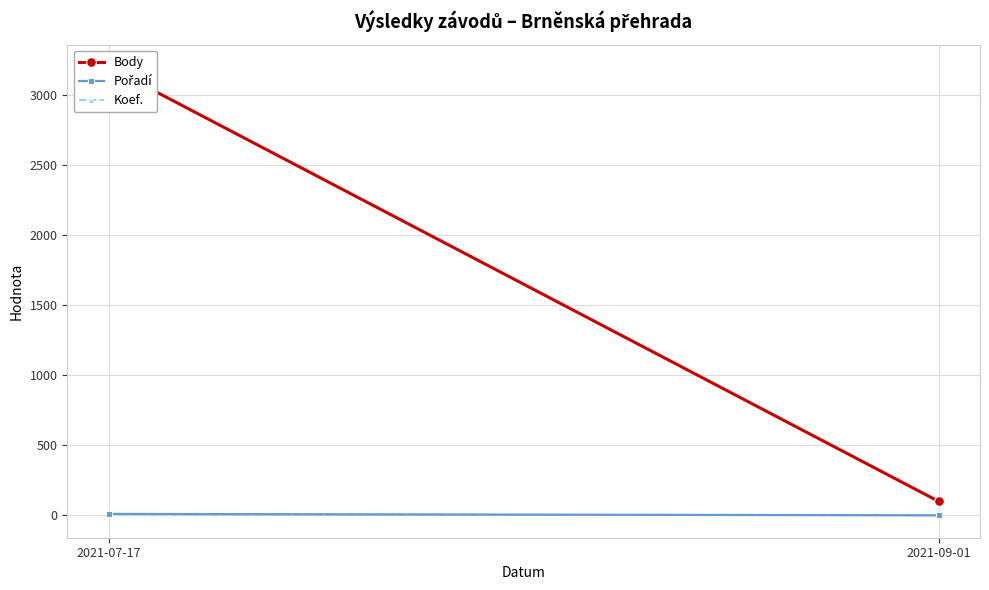

What is the sum of all Koef. values?

8